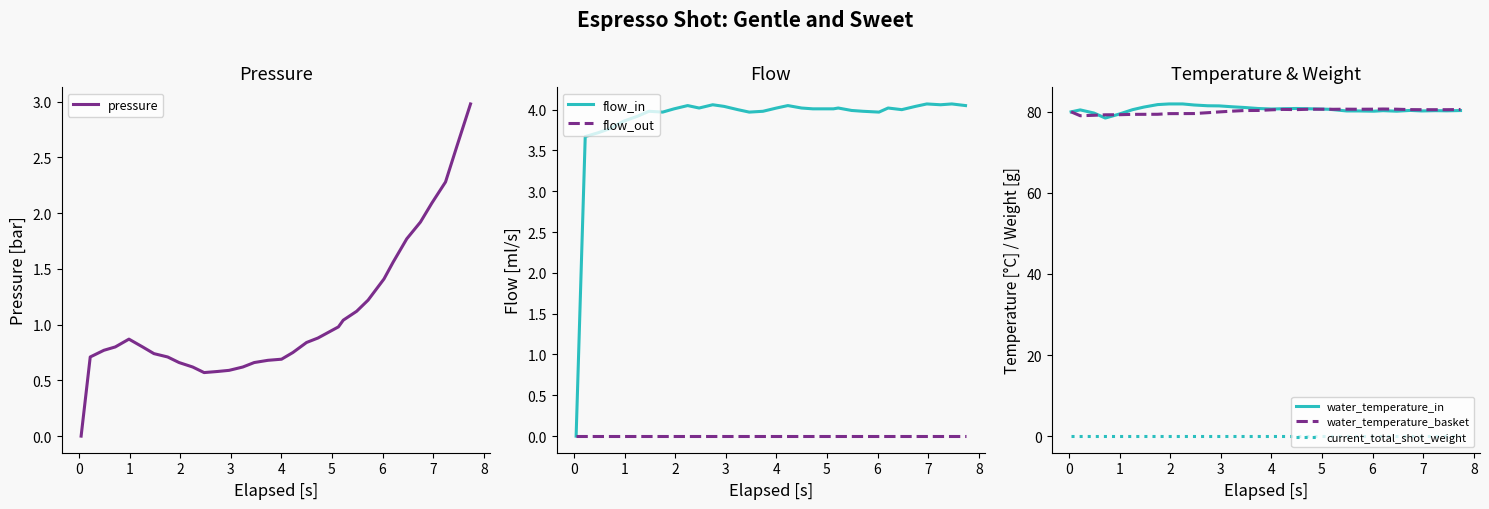

Which series changed the most between 13 and 23?

water_temperature_in